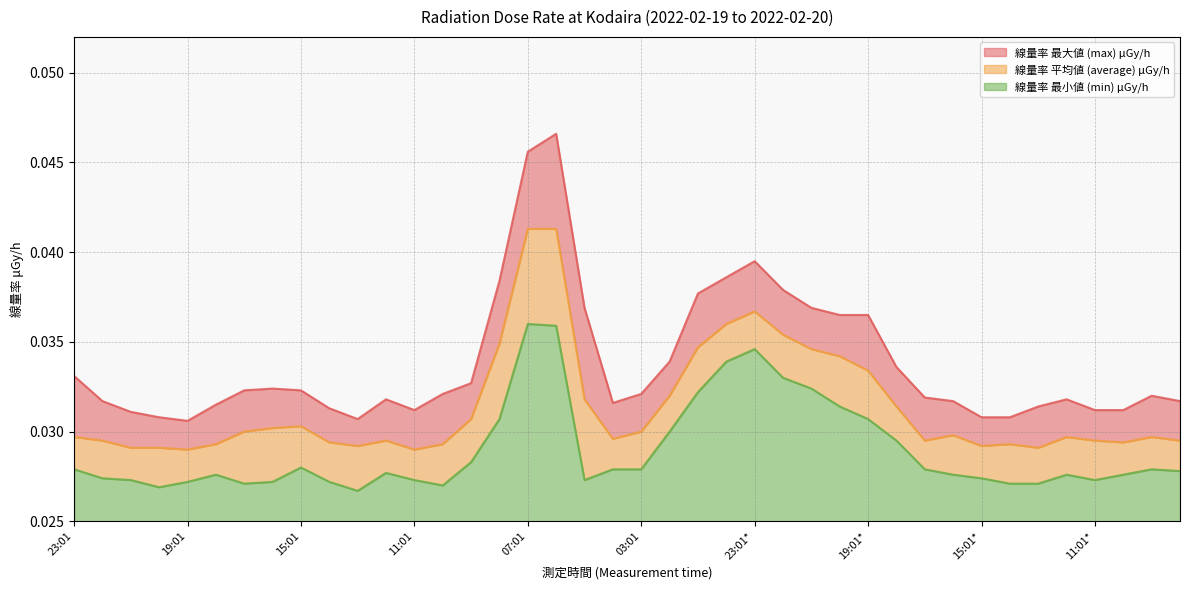

True or false: 線量率 最大値 (max) μGy/h and 線量率 平均値 (average) μGy/h intersect in this chart.

False